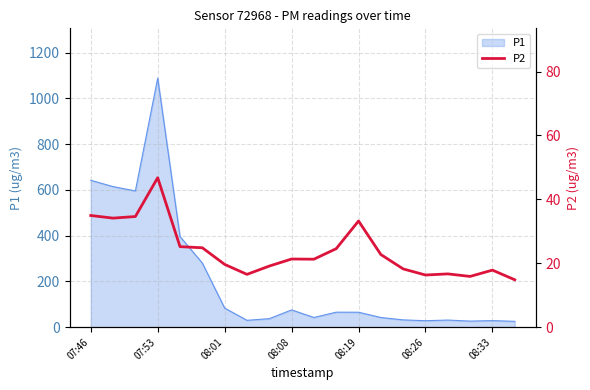

What is the value of the 15th point from the left?

18.2